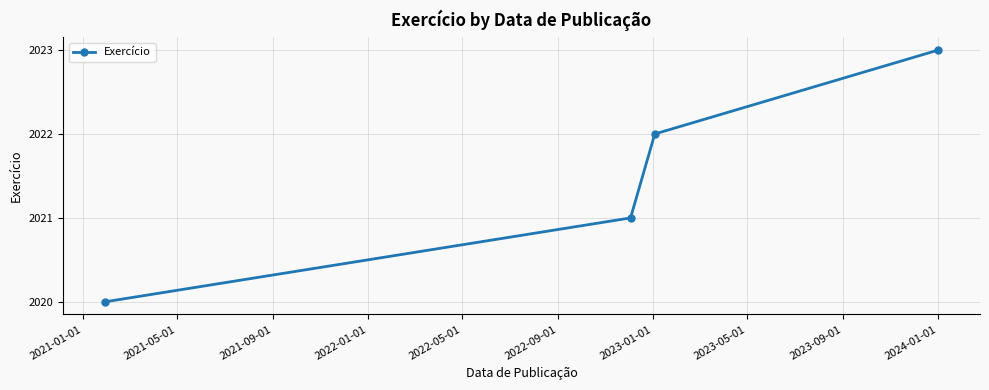

What is the greatest value displayed?

2023